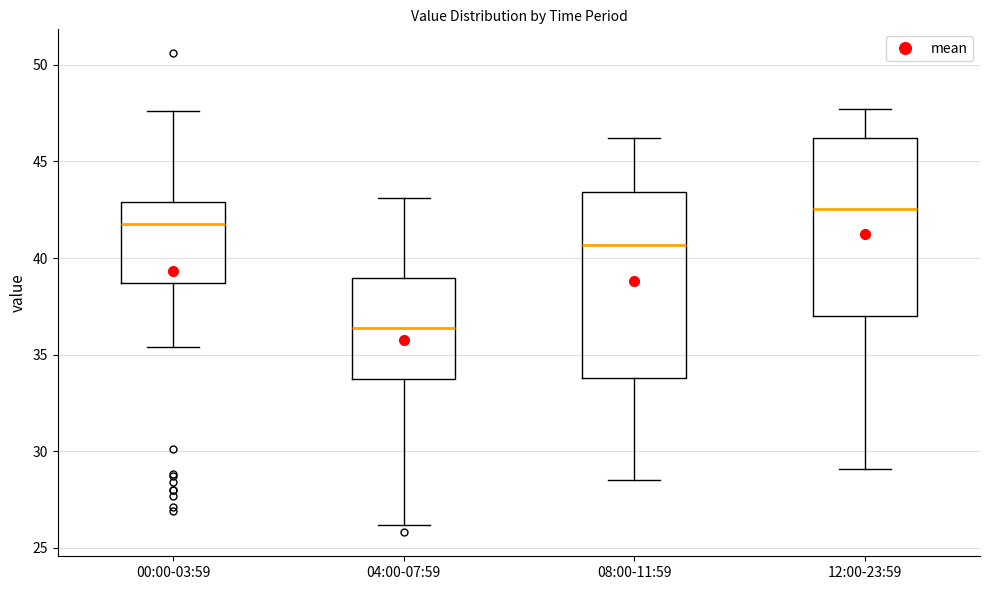

Which box has the lowest median line?

04:00-07:59